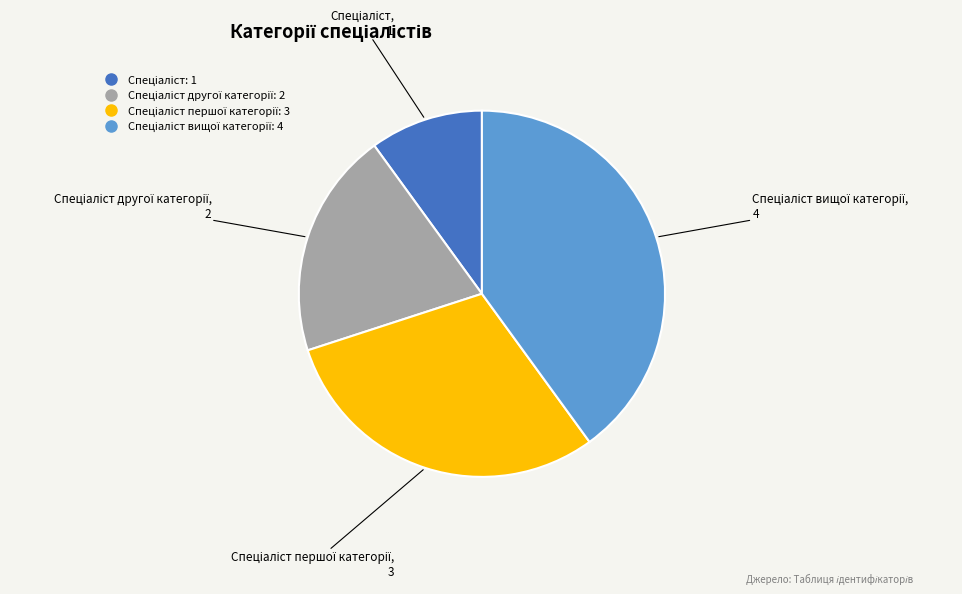

Is there any slice that represents more than half of the pie?

No